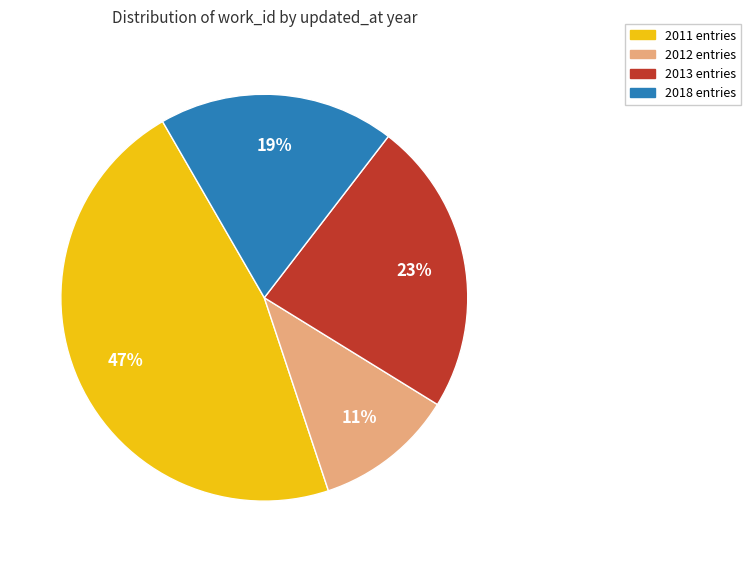

Is there any slice that represents more than half of the pie?

No